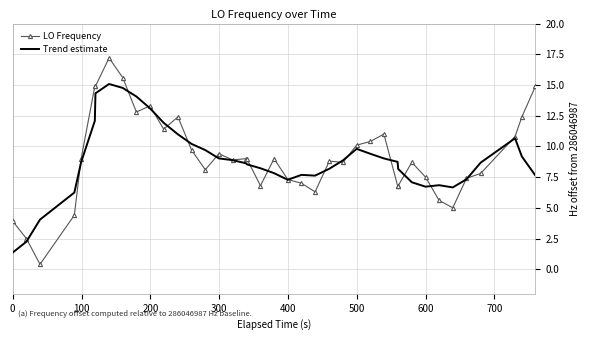

What is the lowest value of the Trend estimate series?

1.4